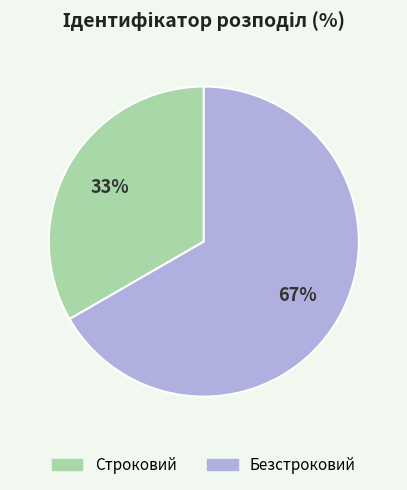

To the nearest percent, what percentage of the pie is Безстроковий?

67%